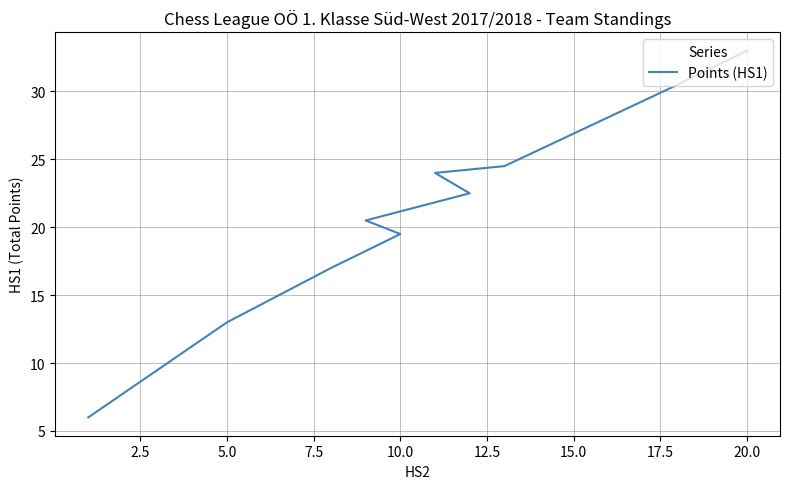

Is it true that the value at 22.5 is 5.5?

False